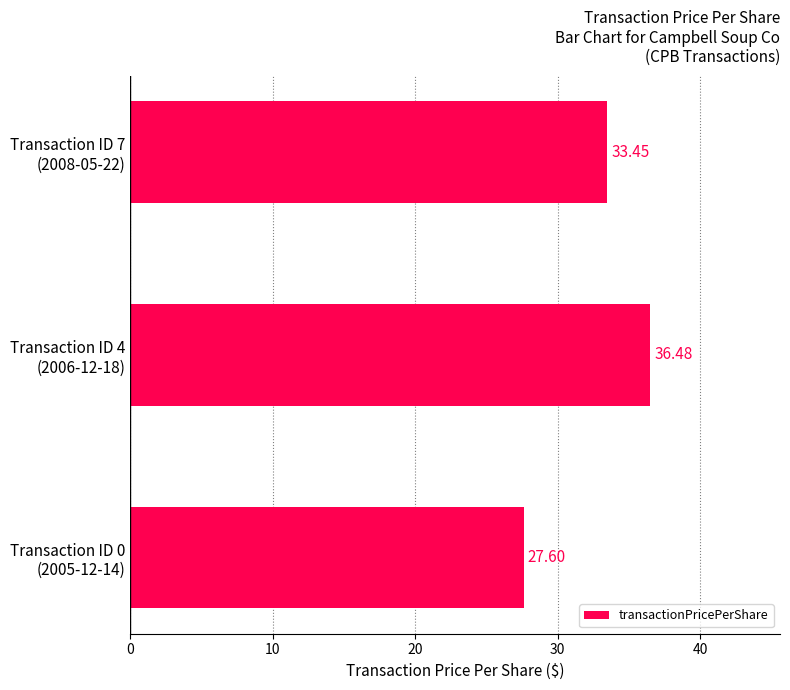

What is the smallest value displayed?

27.6